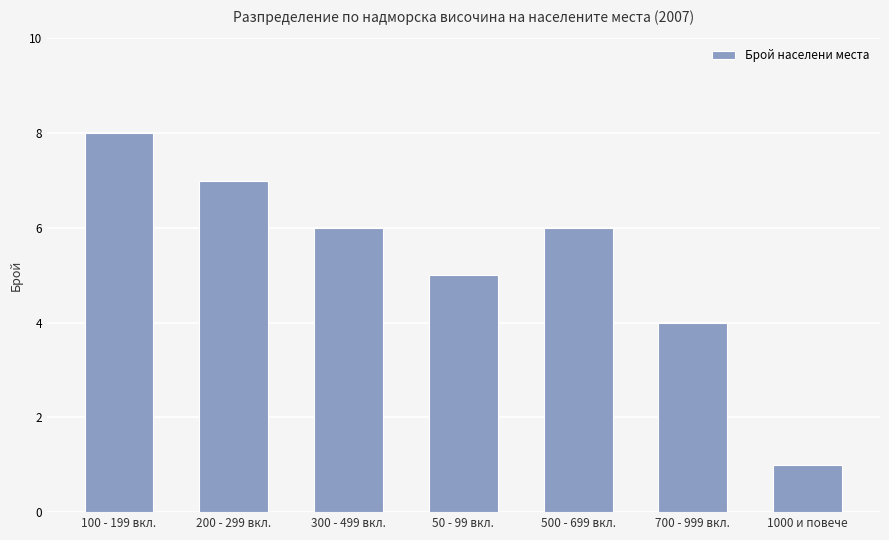

Where does the data first go above 6?

100 - 199 вкл.